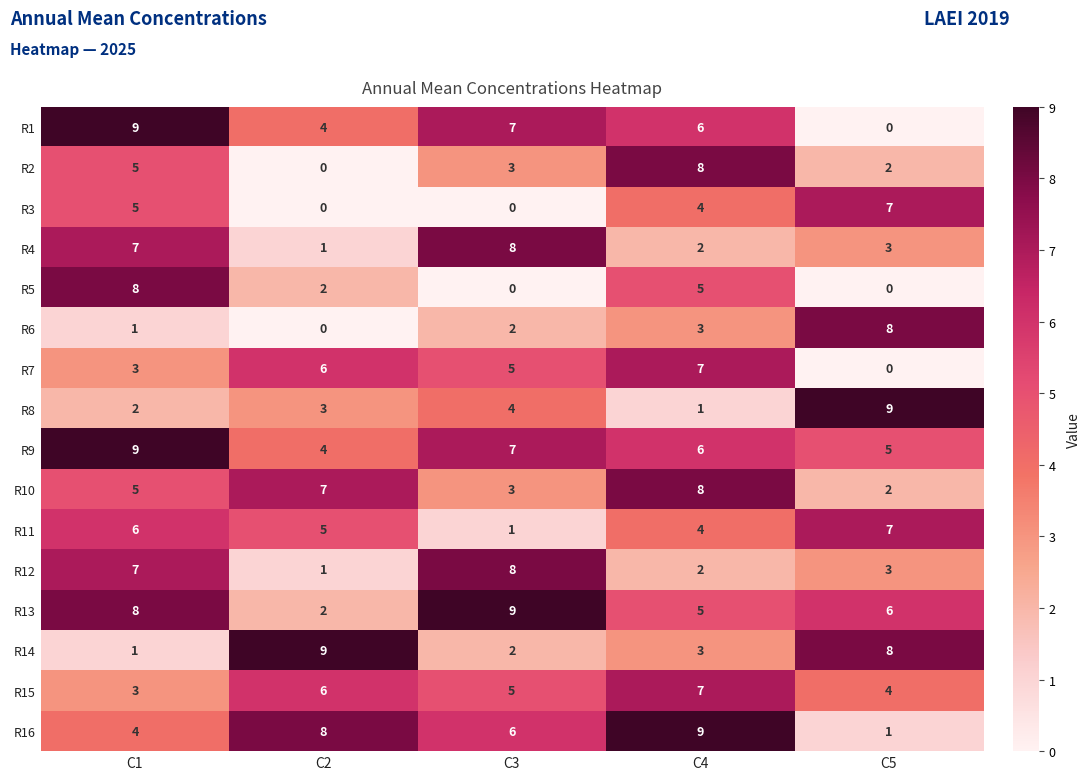

Count the number of data series in this chart.

16